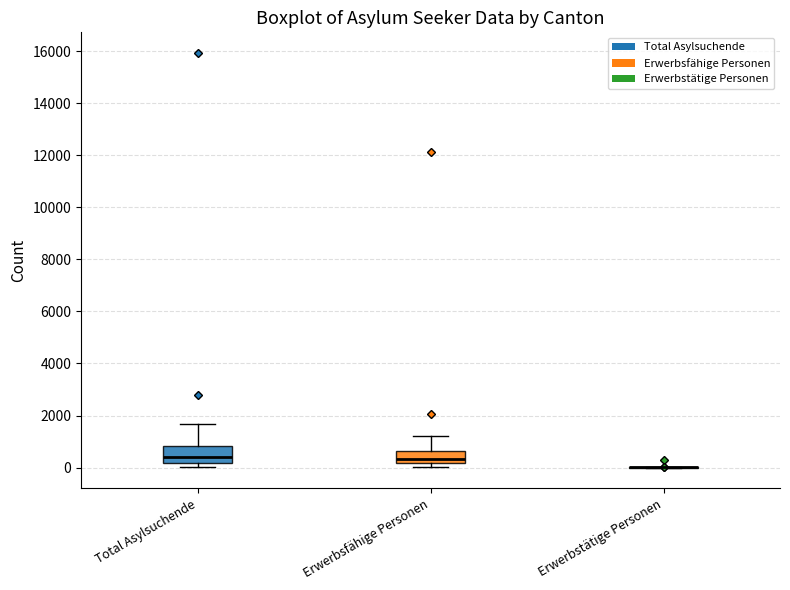

Reading left to right, transcribe this box plot: for each box, give where its median line is, the range the box spans, and where its two whiskers end, as read against the y-axis. The values are not printed on the chart, so give them approximately, as read against the axis.

Total Asylsuchende: median 400, box 200 to 800, whiskers 0 to 1600
Erwerbsfähige Personen: median 400, box 200 to 600, whiskers 0 to 1200
Erwerbstätige Personen: box collapsed to a line at 0, whiskers 0 to 0